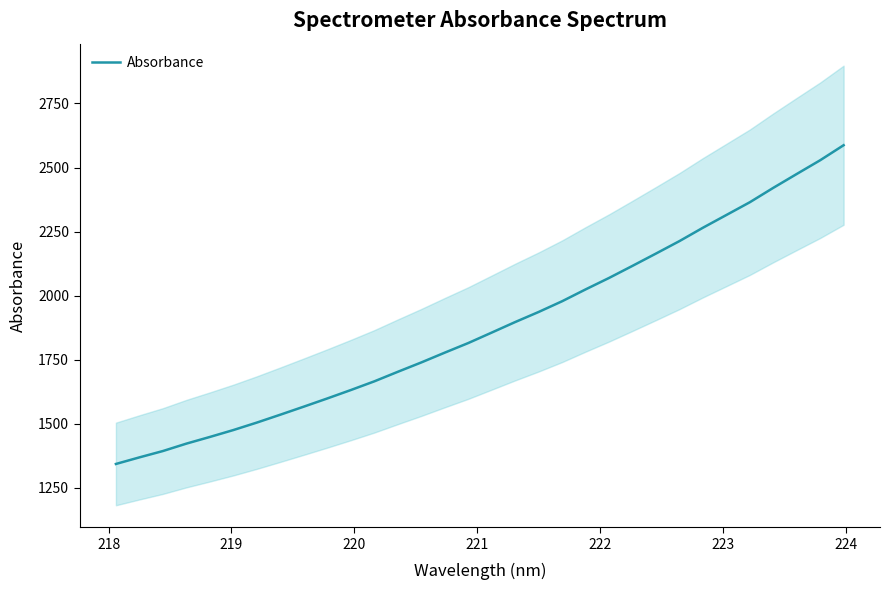

What is the minimum value for Absorbance?

1343.3